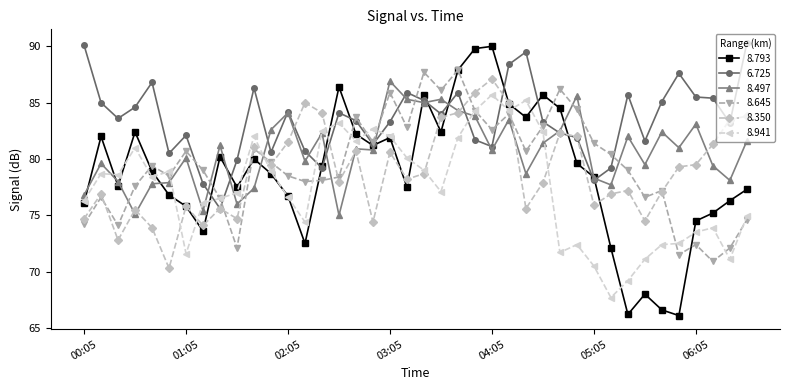

Which series ends up on top after the final intersection of 8.350 and 8.645?

8.350